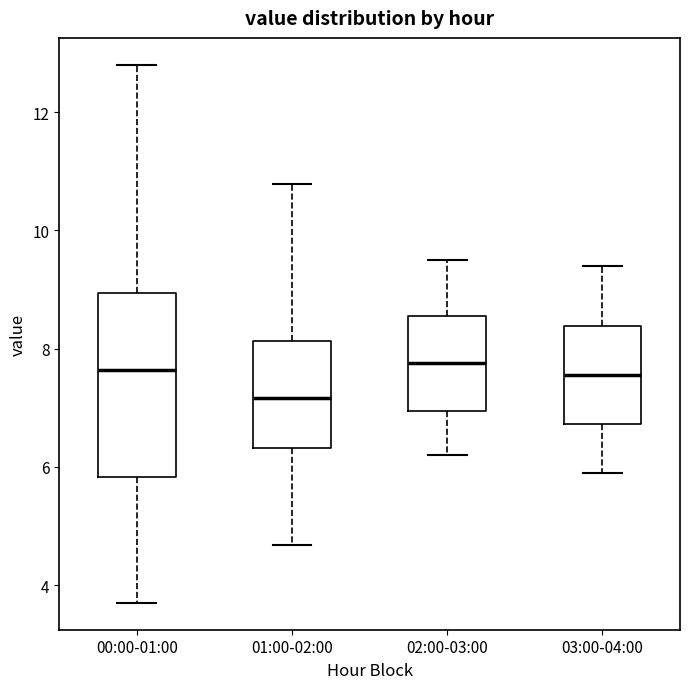

Comparing the boxes themselves (not the whiskers), which one is the tallest?

00:00-01:00